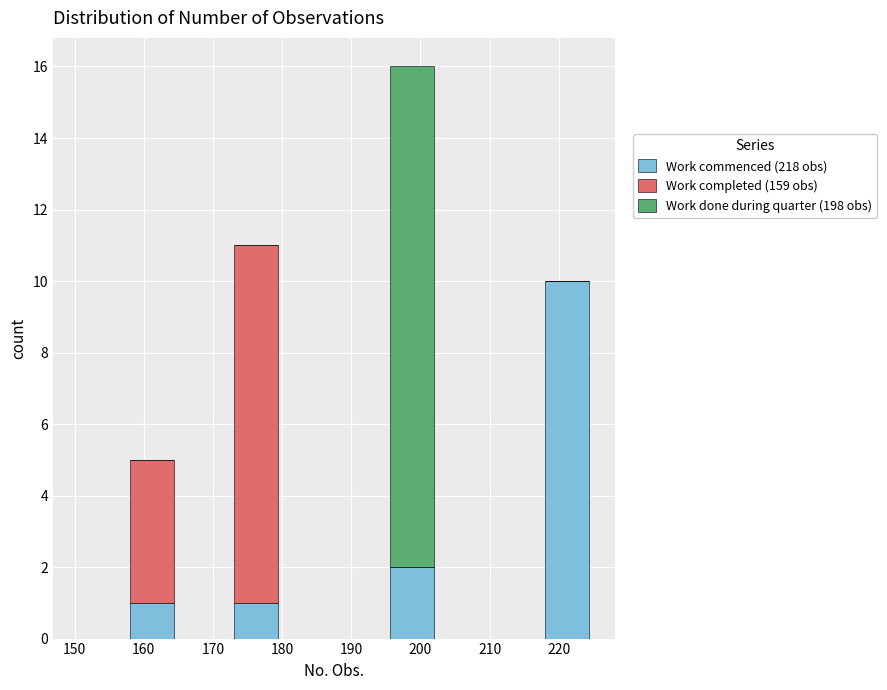

What is the total height of the stacked bar covering 217.5 to 225.0 on the x-axis? Neither the bar edges nor the heights are printed on the chart, so give them approximately, as read against the axes.

10